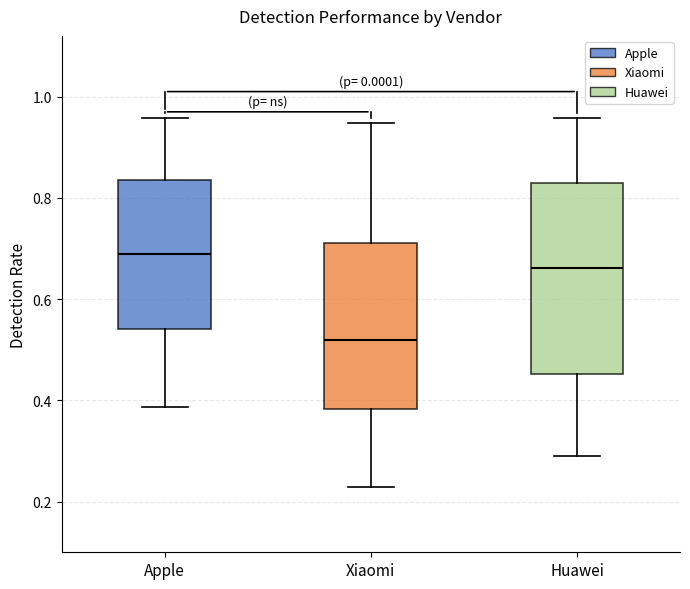

Where does the lower whisker of the box for Xiaomi end on the y-axis? The values are not printed on the chart, so give them approximately, as read against the axis.

0.22